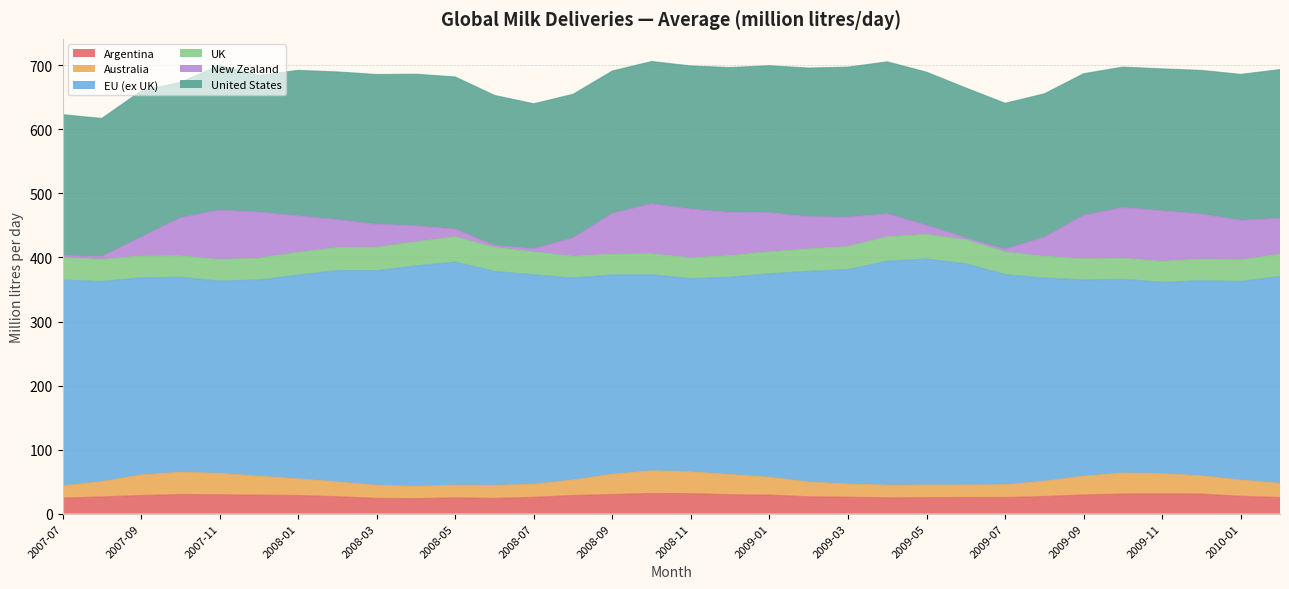

Rank the series at 2008-08 from highest to lowest value.

EU (ex UK), United States, UK, New Zealand, Argentina, Australia